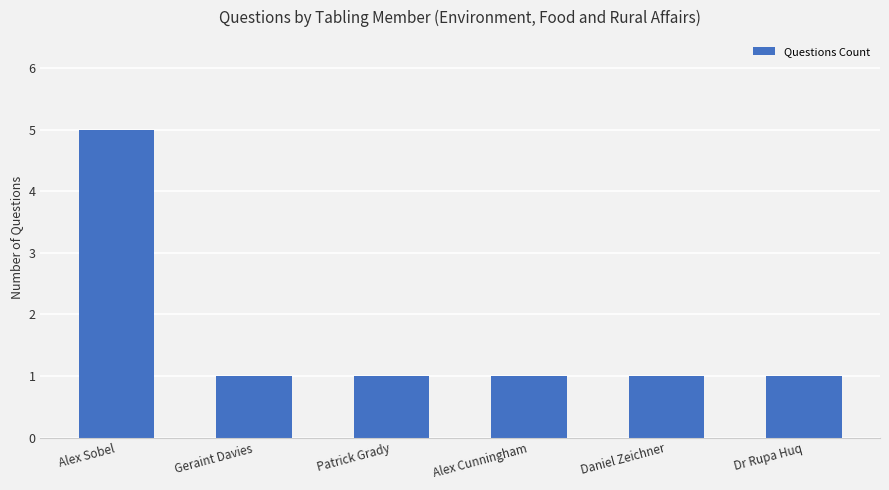

What is the maximum value shown in the chart?

5